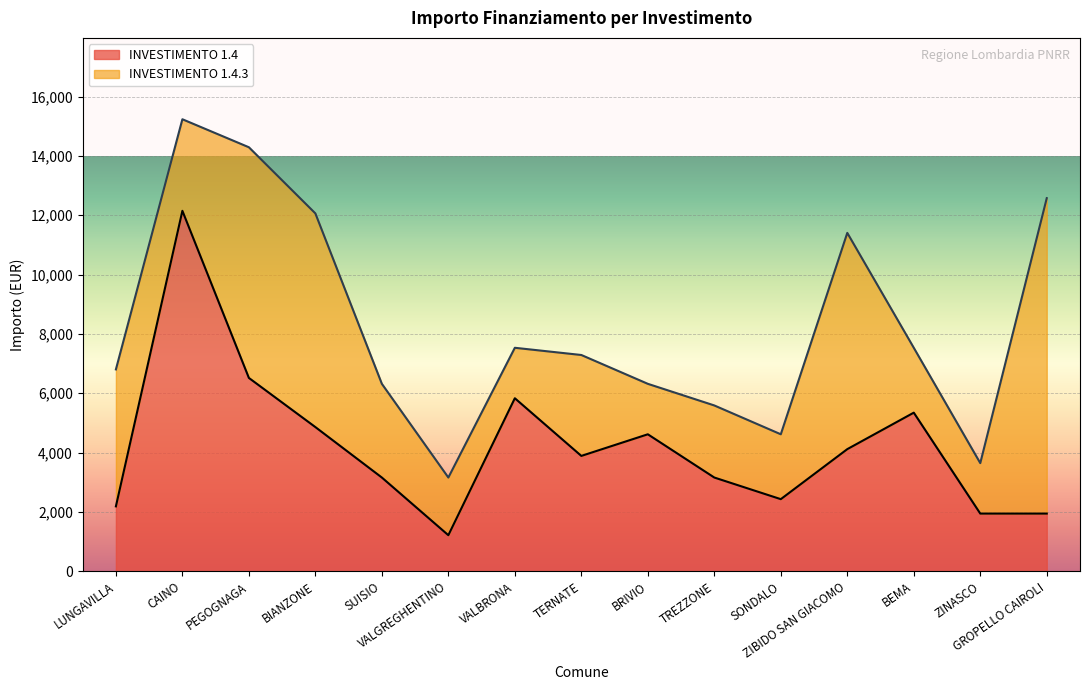

What is the lowest value of the INVESTIMENTO 1.4 series?

1215